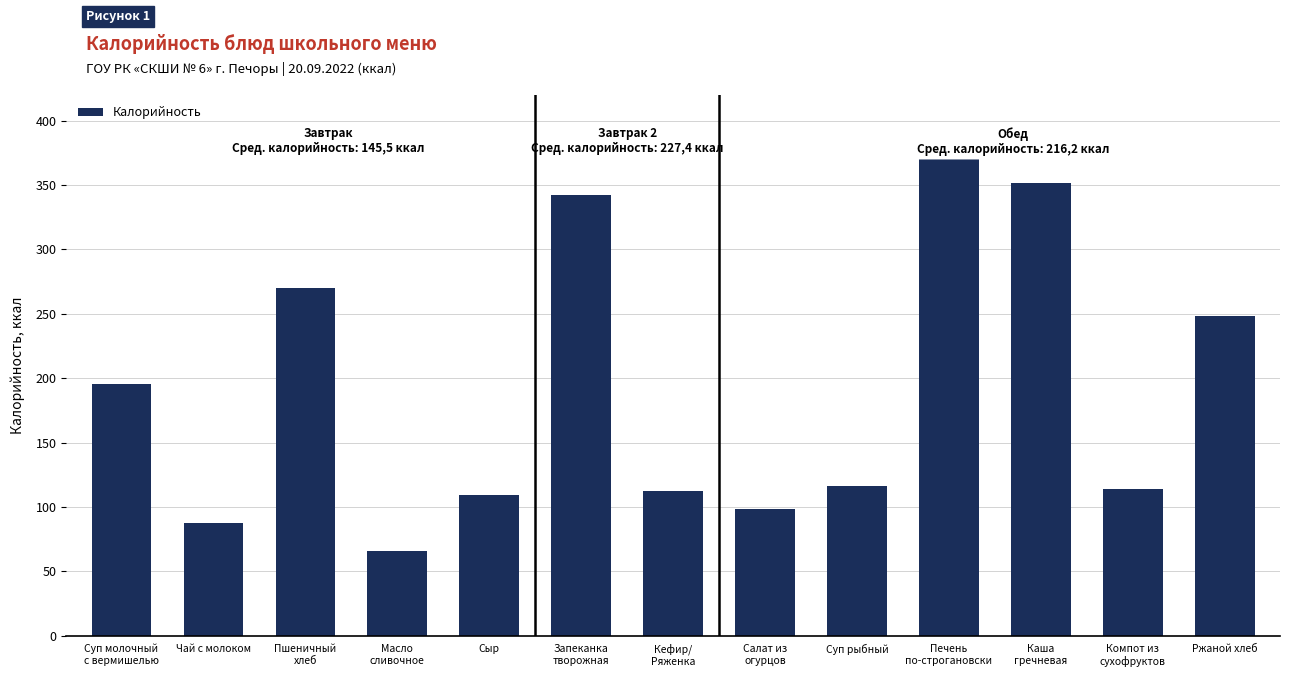

The chart shows a value of 195.1 at Суп молочный
с вермишелью. True or false?

True